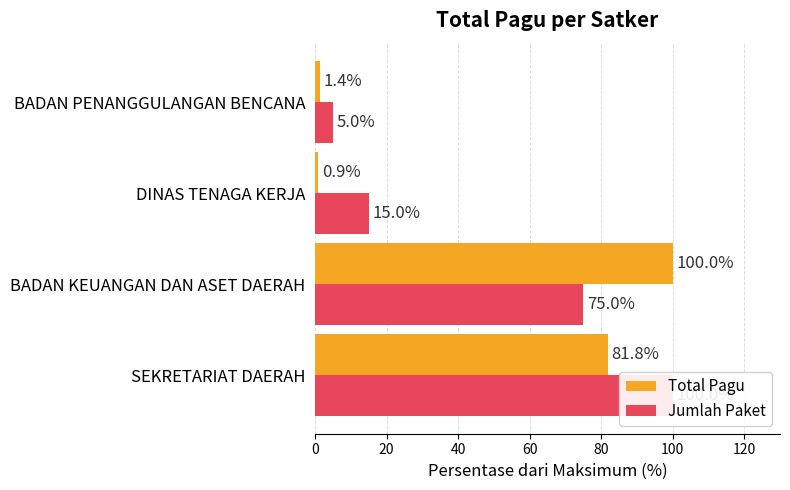

Reading left to right, extract all data points from this chart.

Total Pagu: 81.8	100.0	0.9	1.4
Jumlah Paket: 100.0	75.0	15.0	5.0